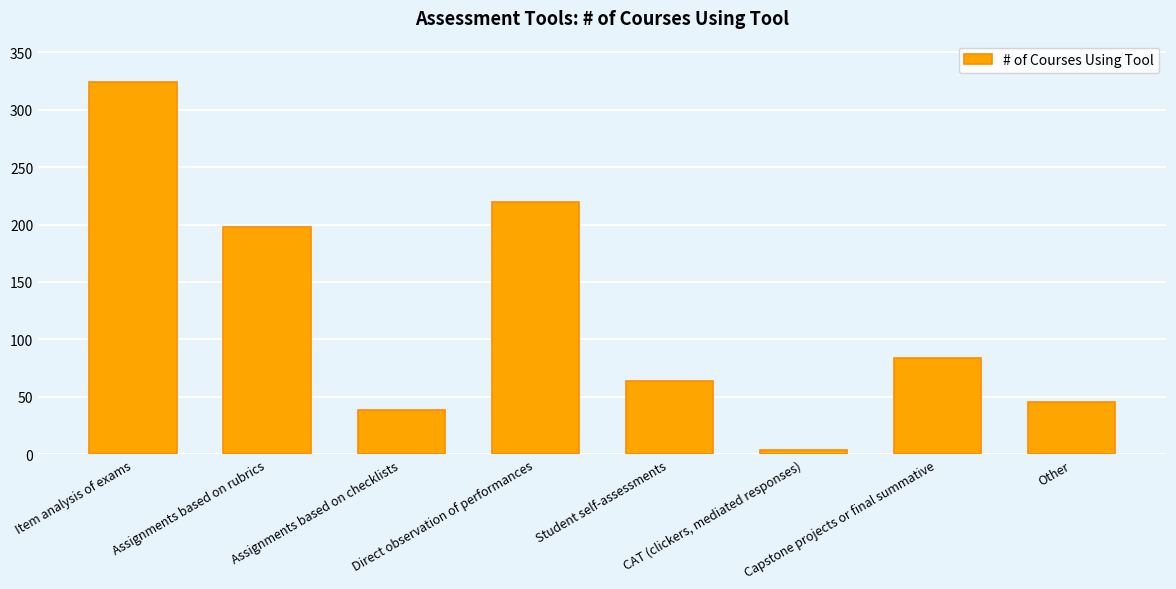

What is the change in value from Direct observation of performances to Capstone projects or final summative?

-136